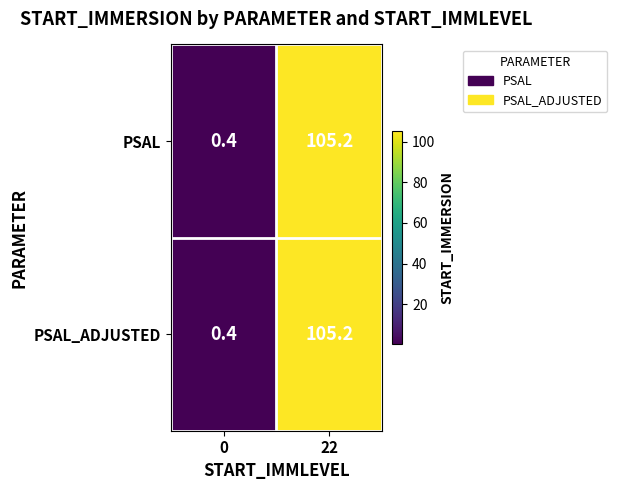

Which label corresponds to the largest value in the chart?

22